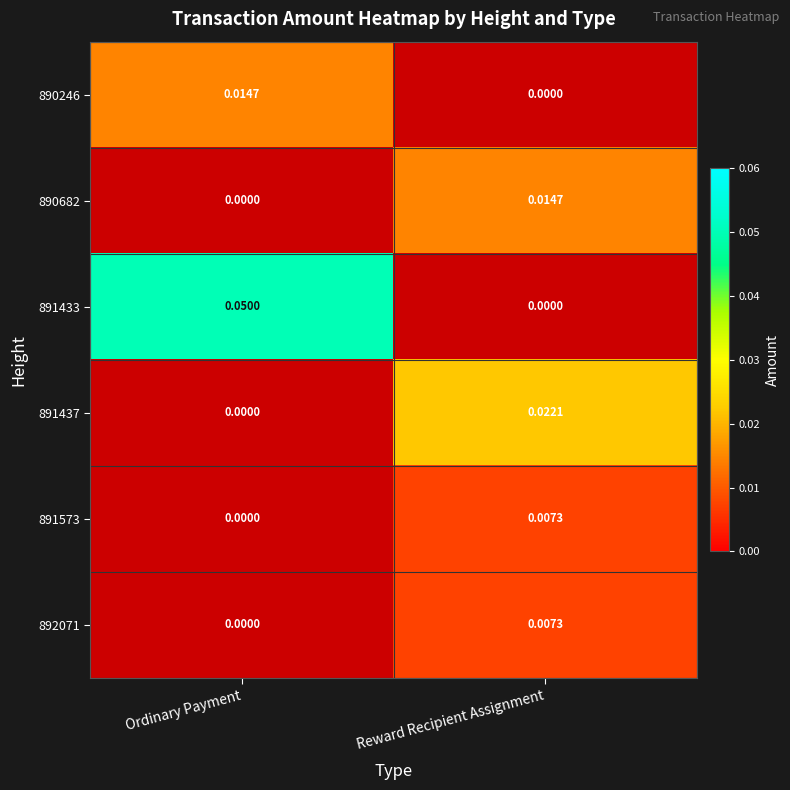

Which category has the highest value across all series?

Ordinary Payment